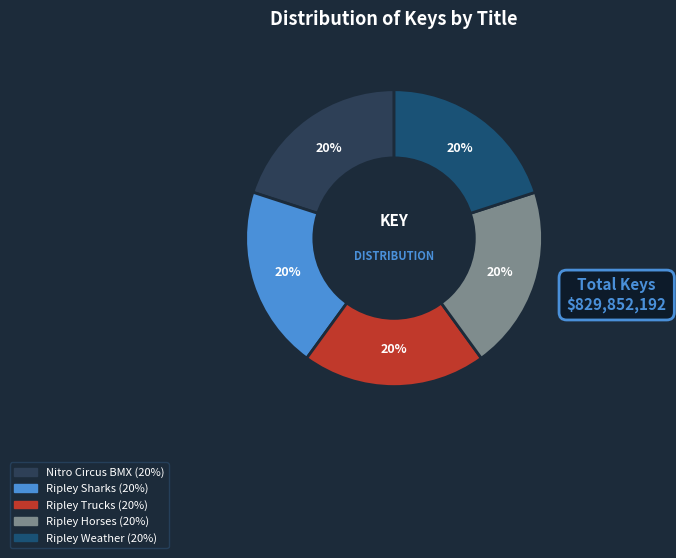

How many slices are in this pie chart?

5